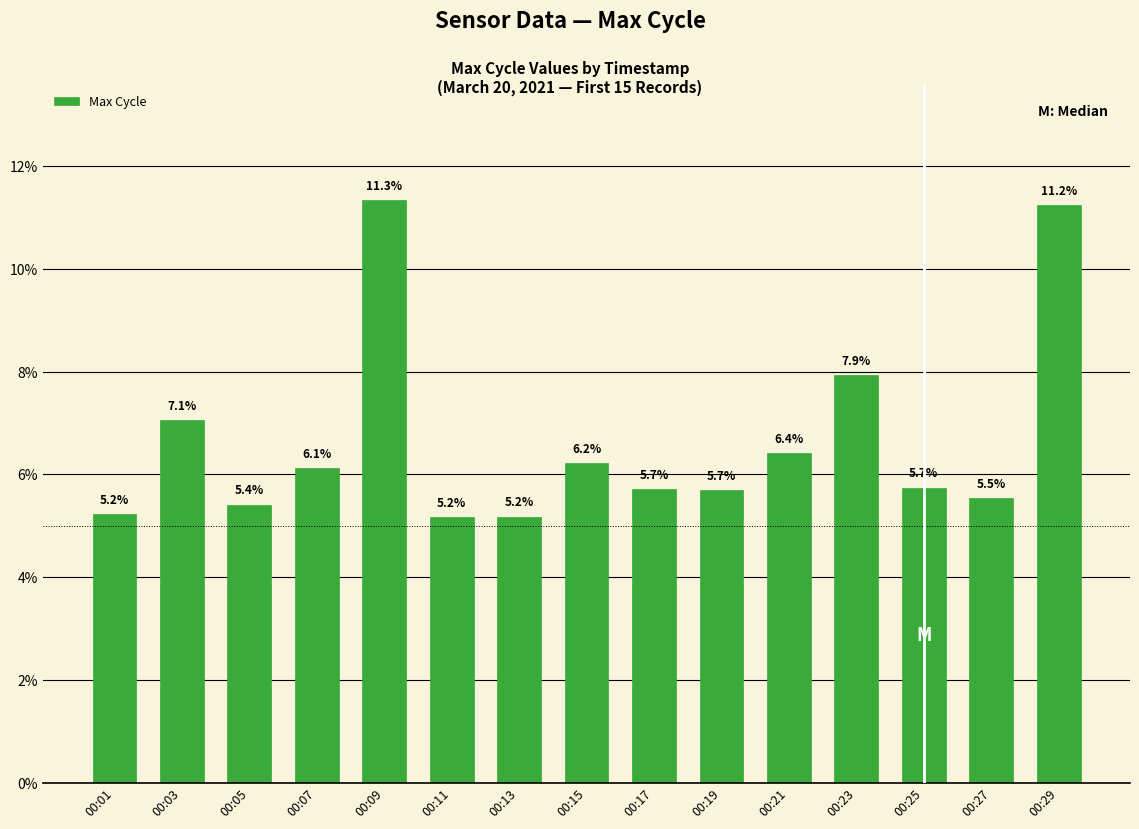

What is the maximum value shown in the chart?

11.3